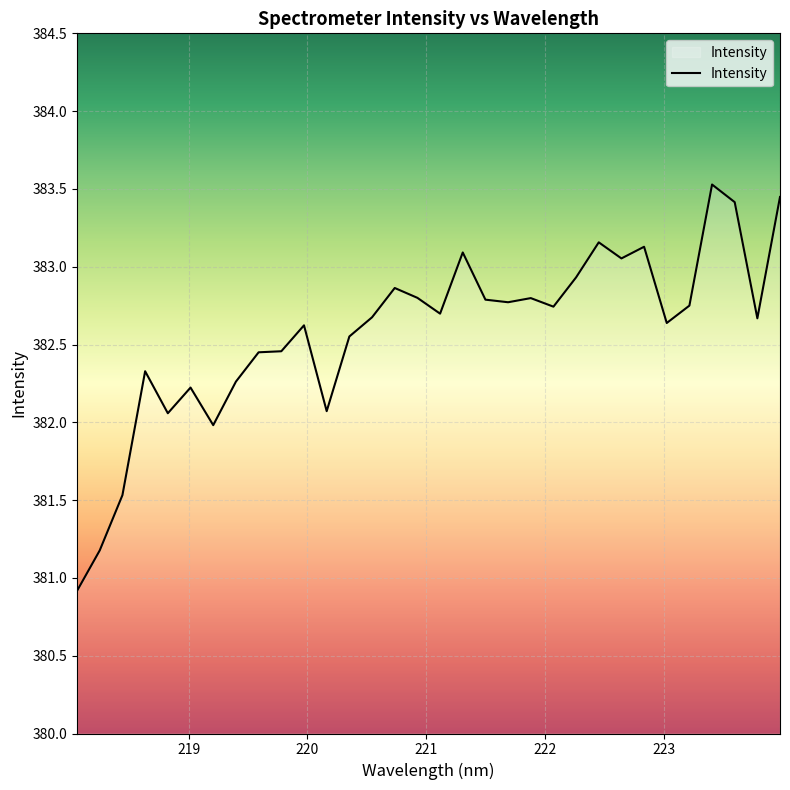

What is the smallest value displayed?

380.9